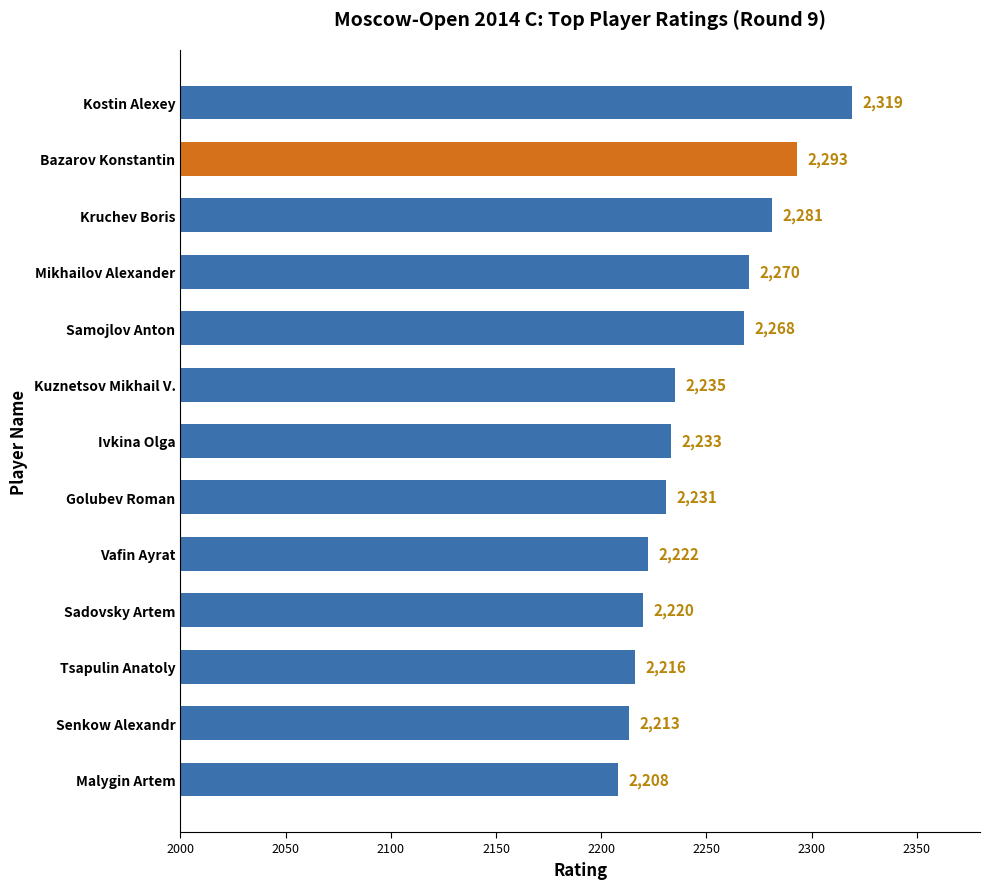

Approximately how many times larger is the value at Kuznetsov Mikhail V. compared to Mikhailov Alexander?

1.0